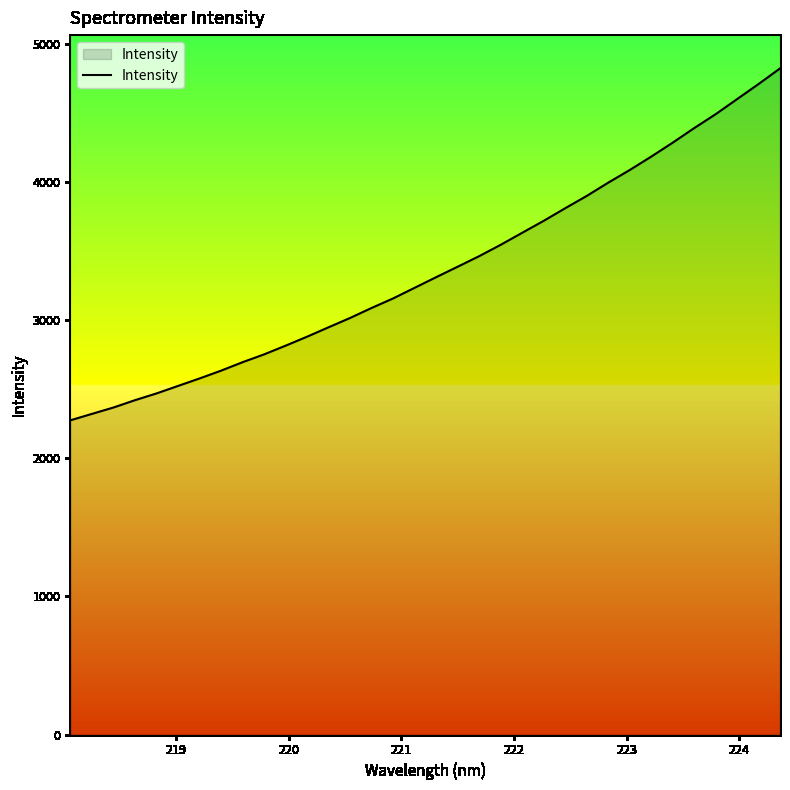

How many categories are shown in the chart?

34